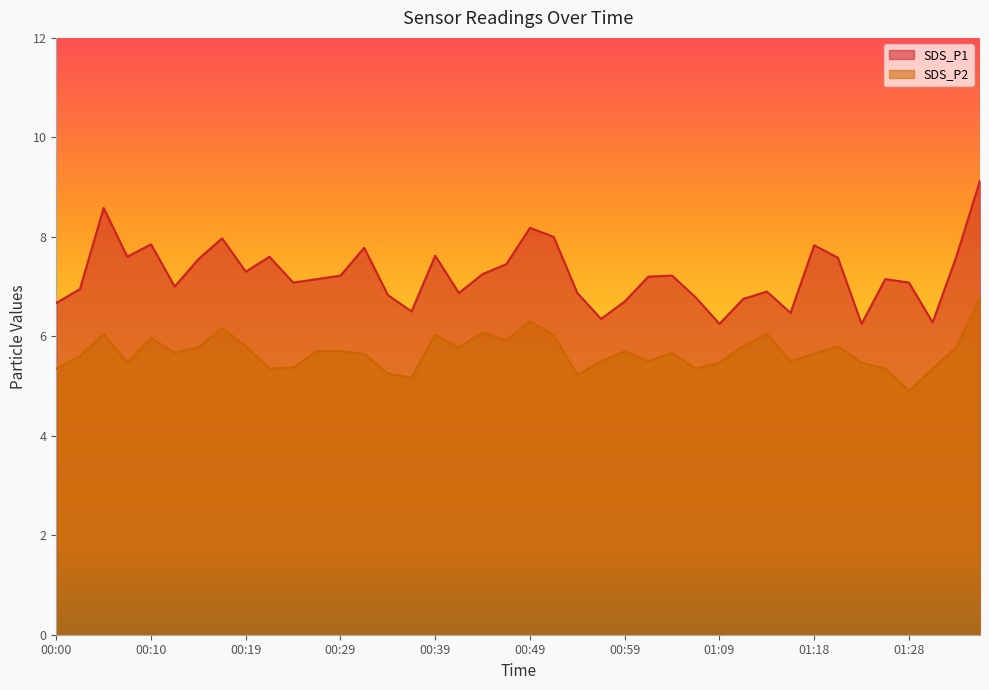

True or false: SDS_P1 and SDS_P2 cross at least once.

False